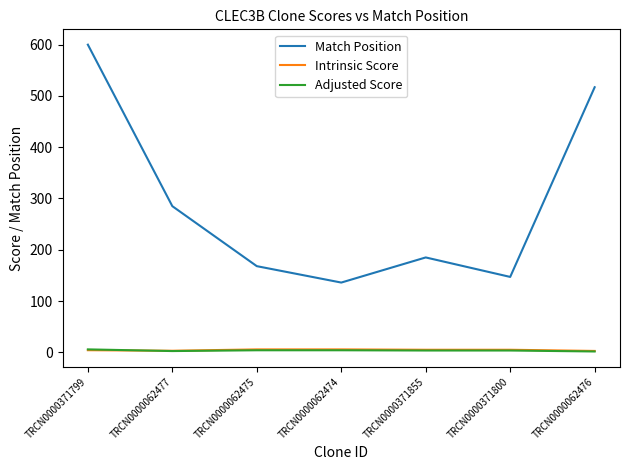

True or false: Adjusted Score and Match Position intersect in this chart.

False